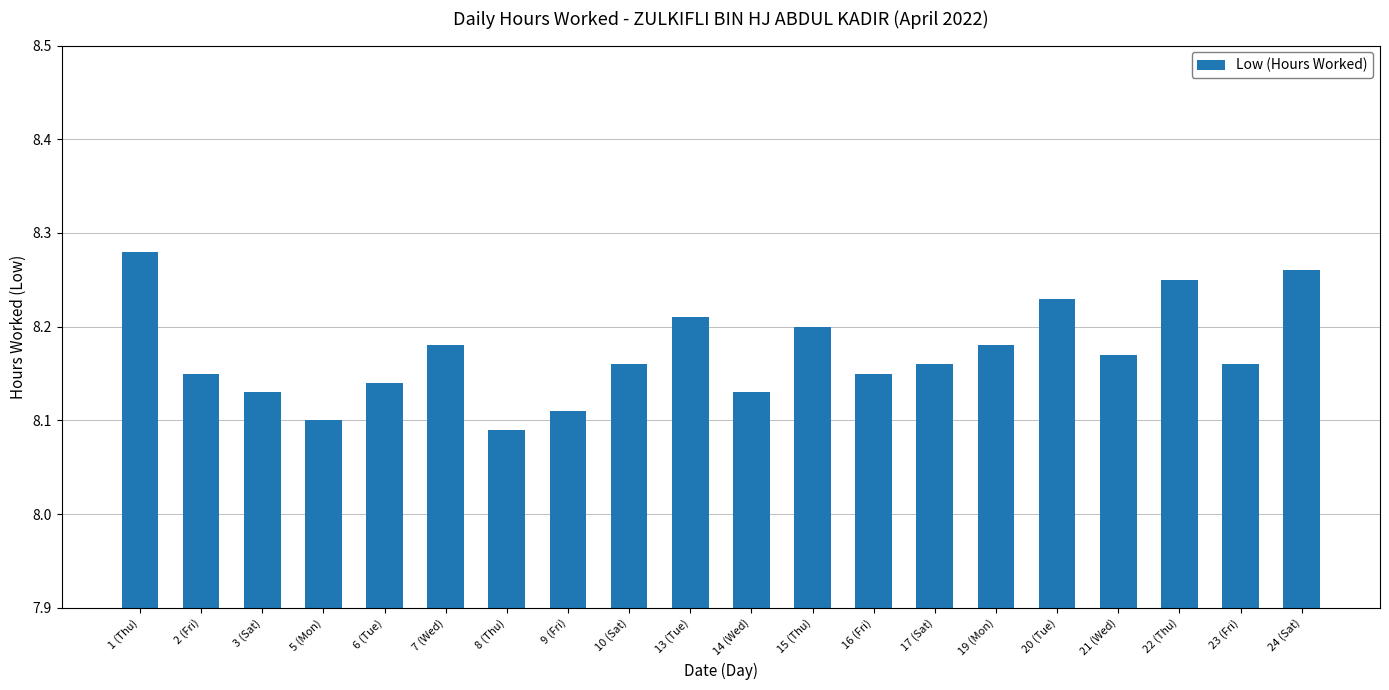

Count the values in the range 8 to 9.

20